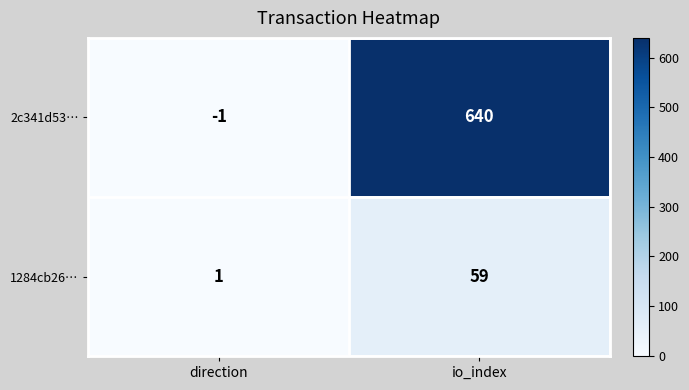

Is it true that 1284cb26… equals 1 at direction?

True